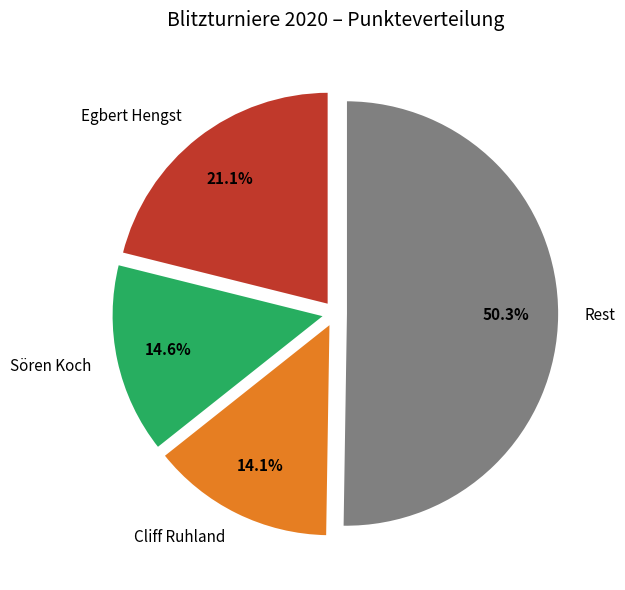

Combined, what portion of the pie is Cliff Ruhland and Rest?

64.3%